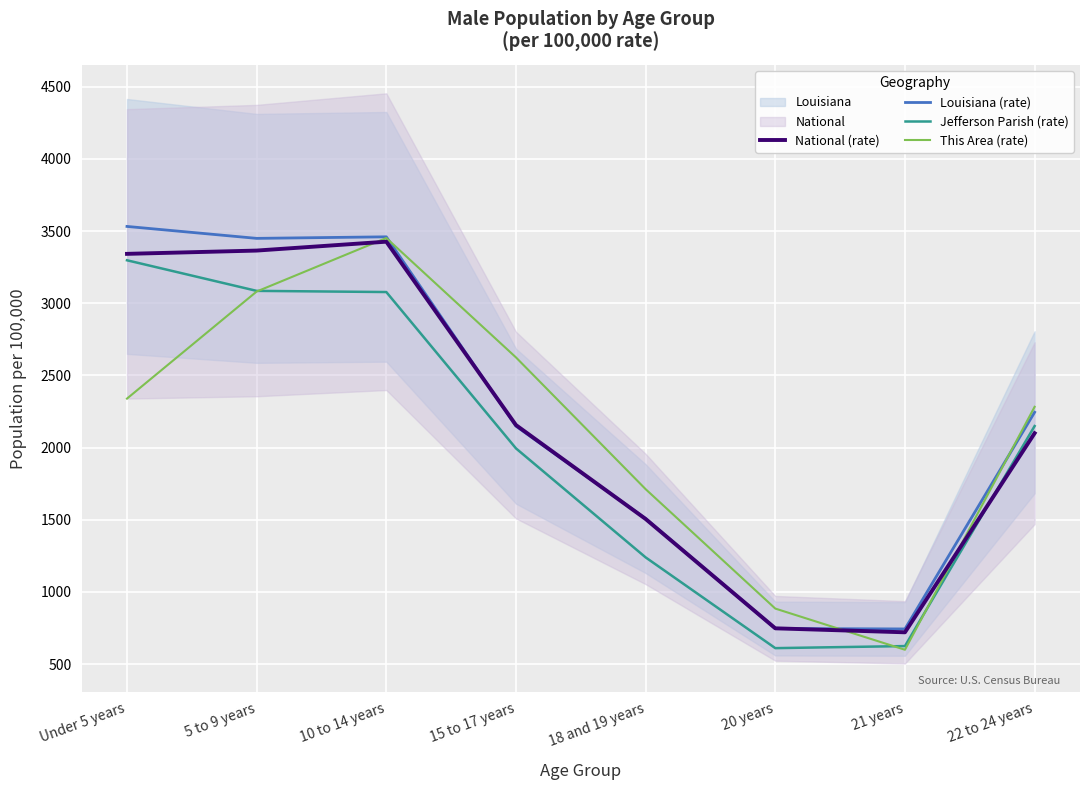

What is the lowest value of the This Area (rate) series?

599.1